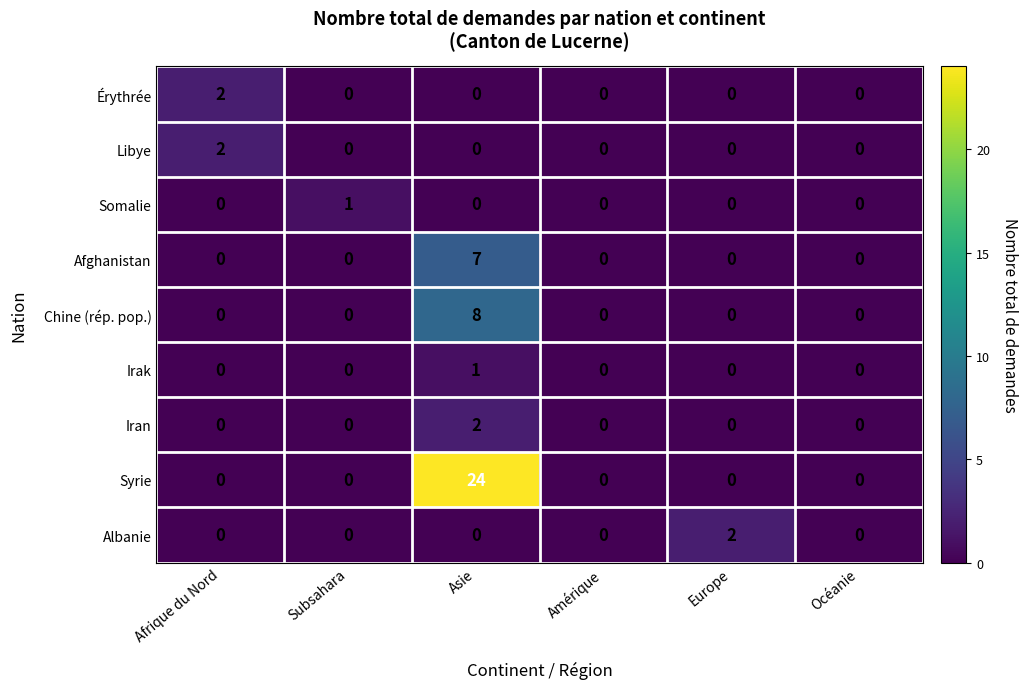

How many distinct data groups are displayed?

9